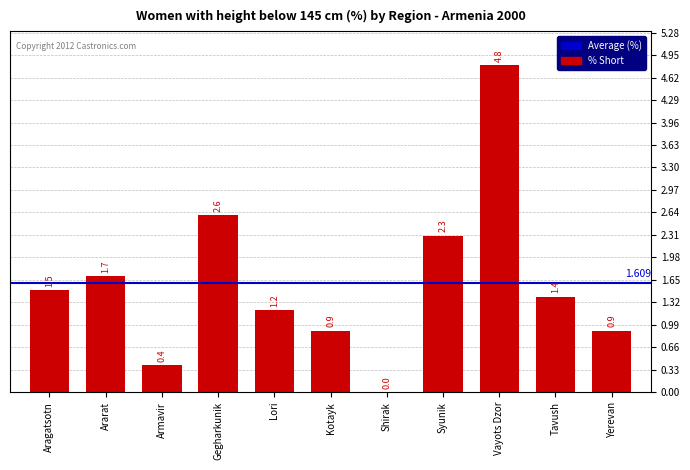

What is the average value?

1.6